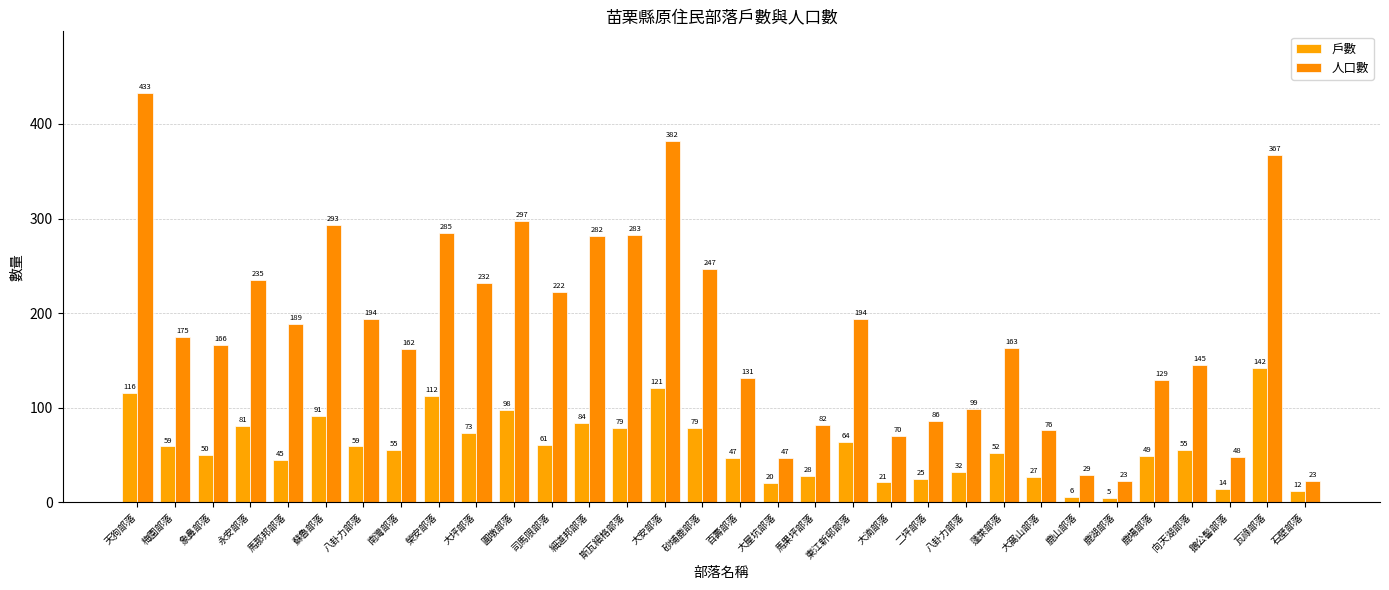

What is the label of the 10th bar from the left?

大坪部落